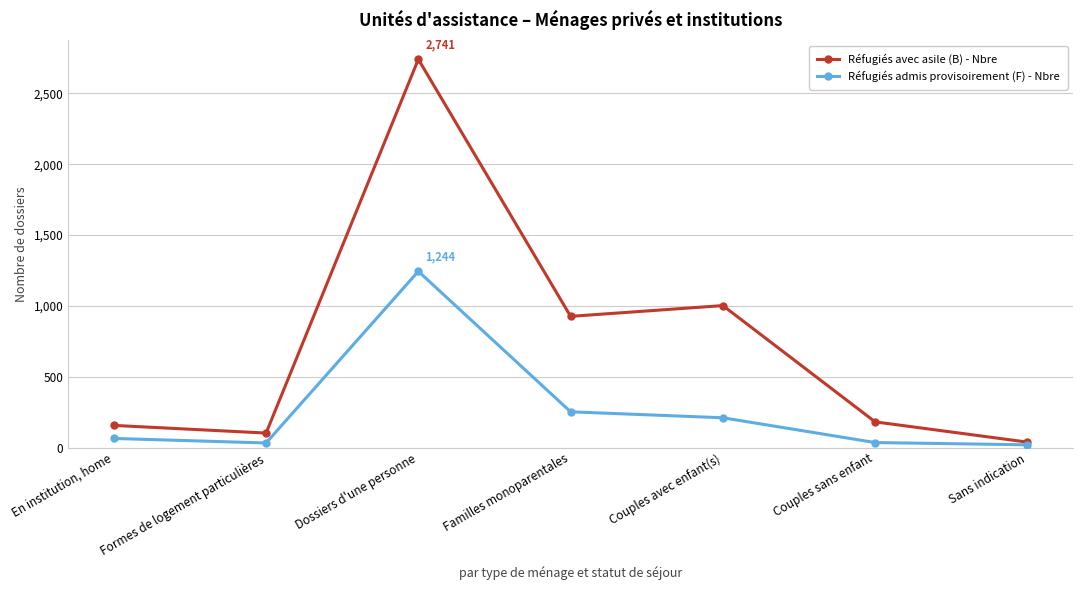

In Réfugiés avec asile (B) - Nbre, how many points are higher than both neighbors (excluding endpoints)?

2